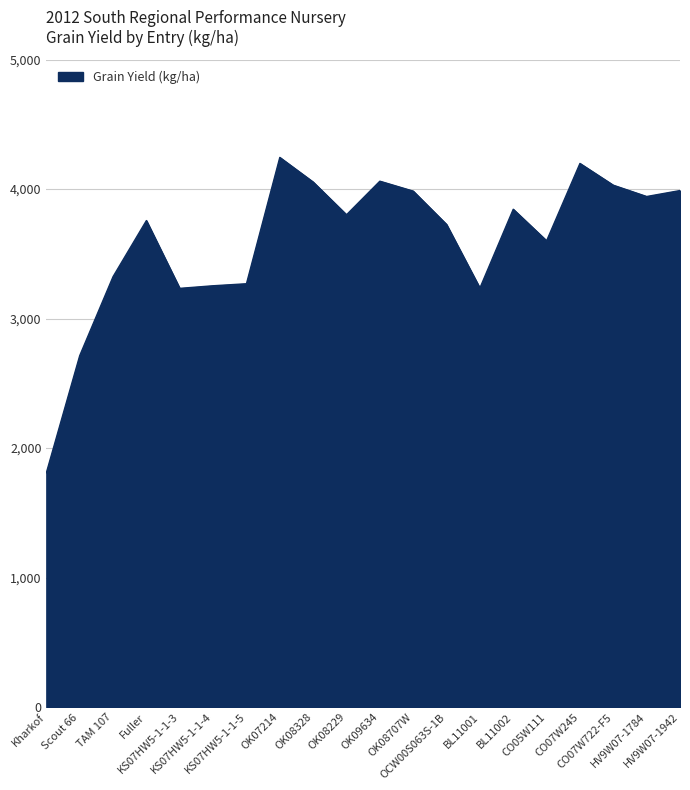

The chart shows a value of 1736.2 at Scout 66. True or false?

False